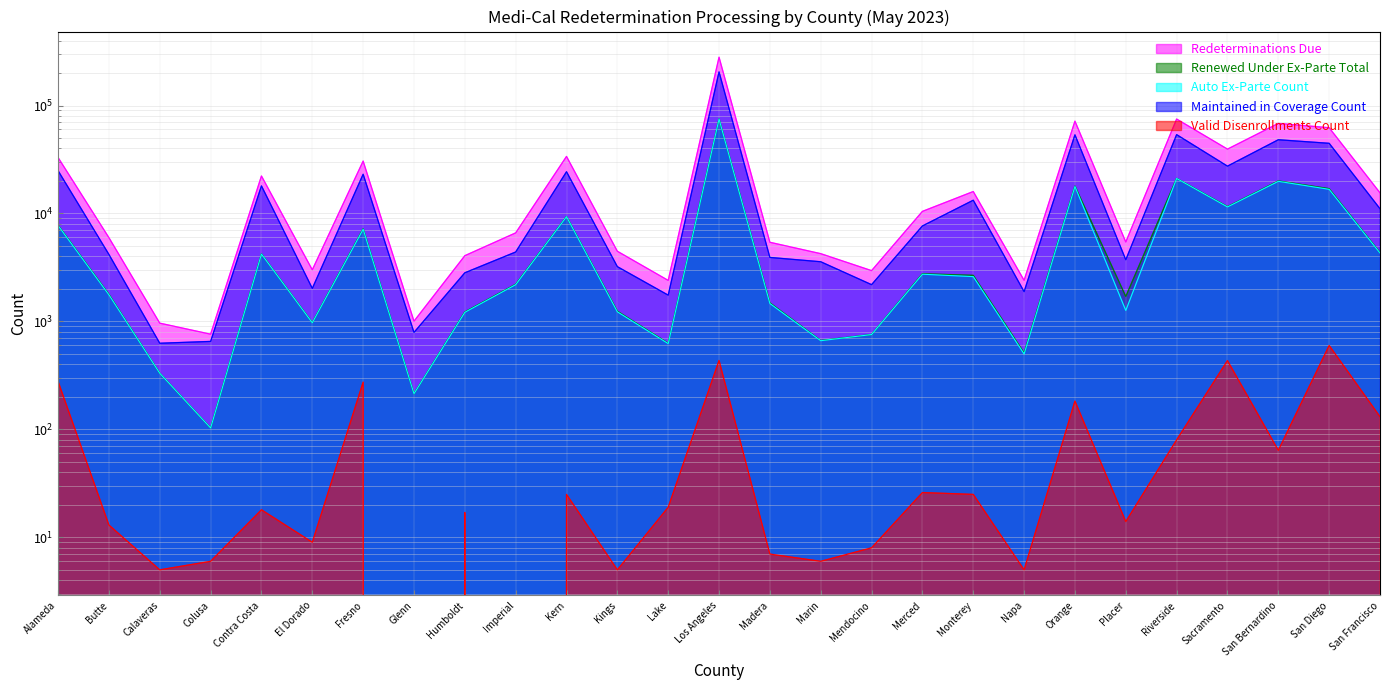

In Renewed Under Ex-Parte Total, how many points are higher than both neighbors (excluding endpoints)?

8